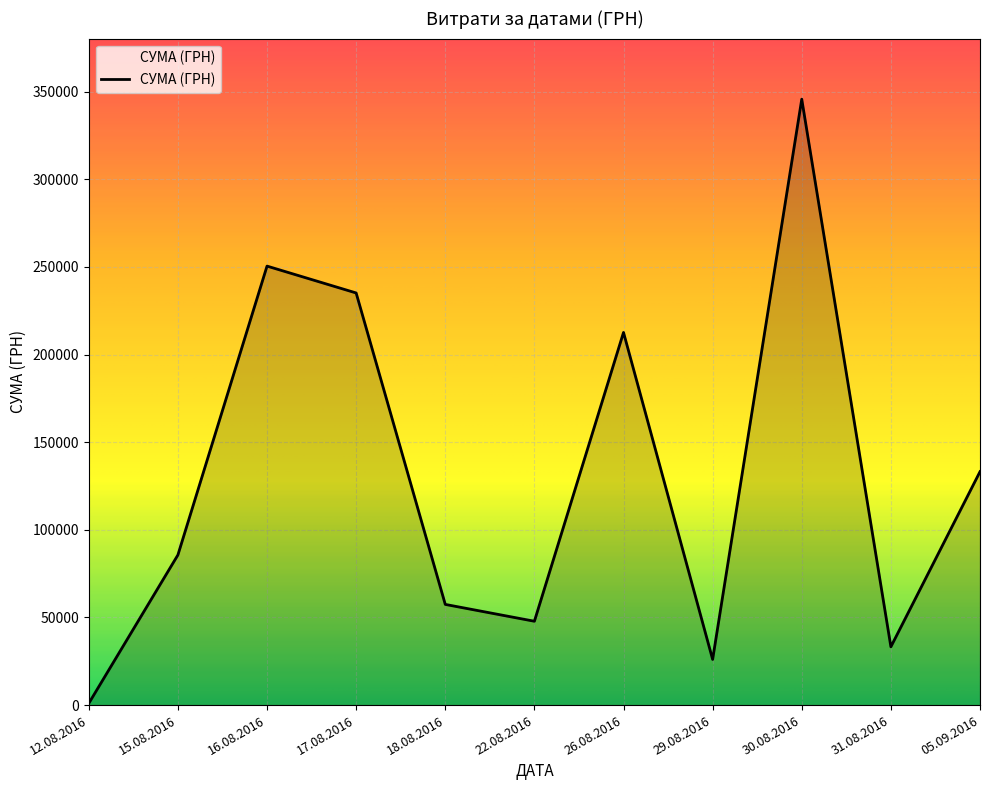

How many categories are shown in the chart?

11